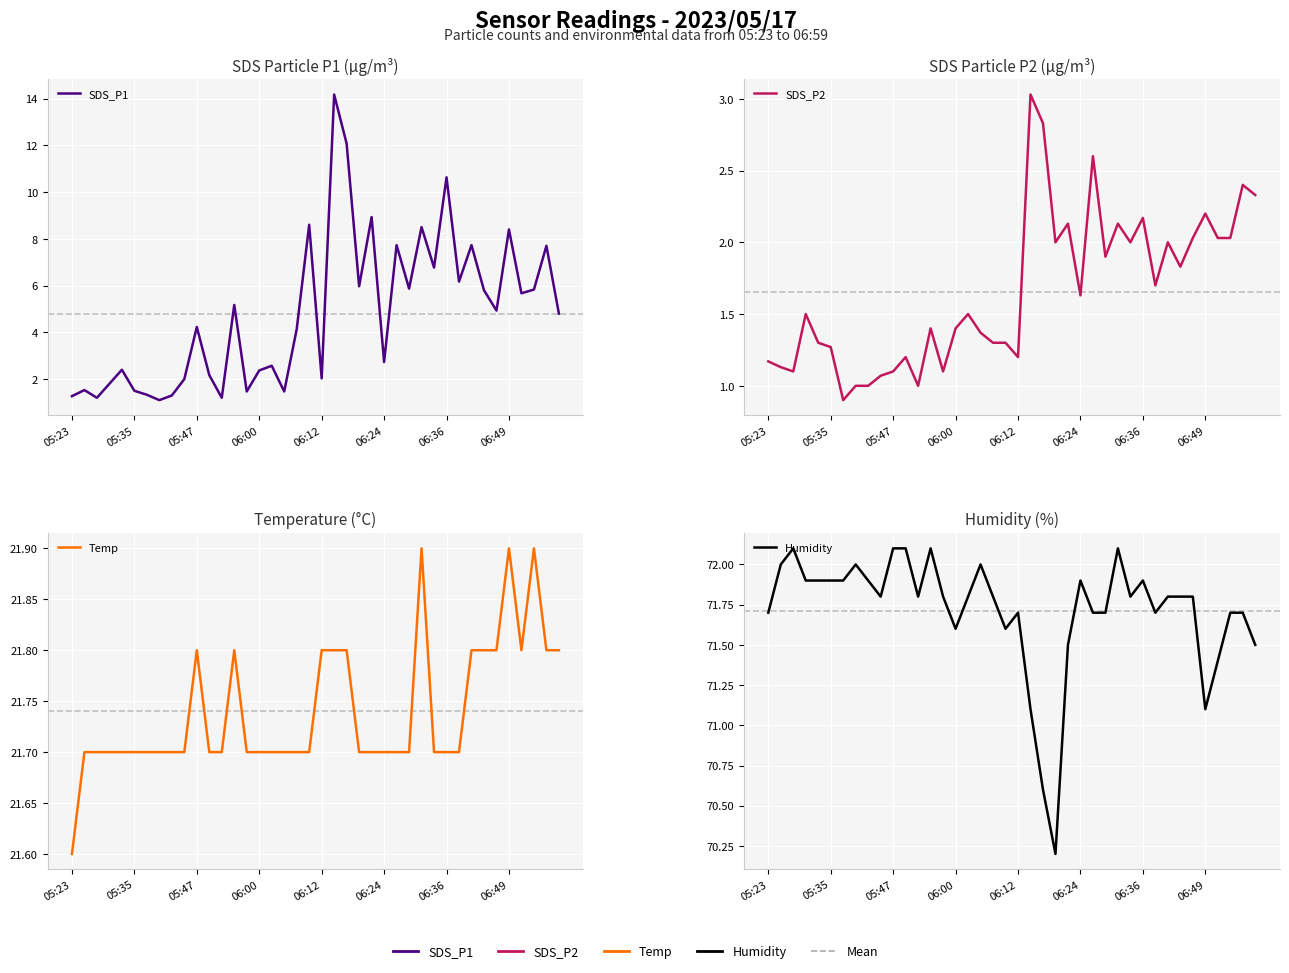

How many data points in SDS_P1 are less than 4?

18